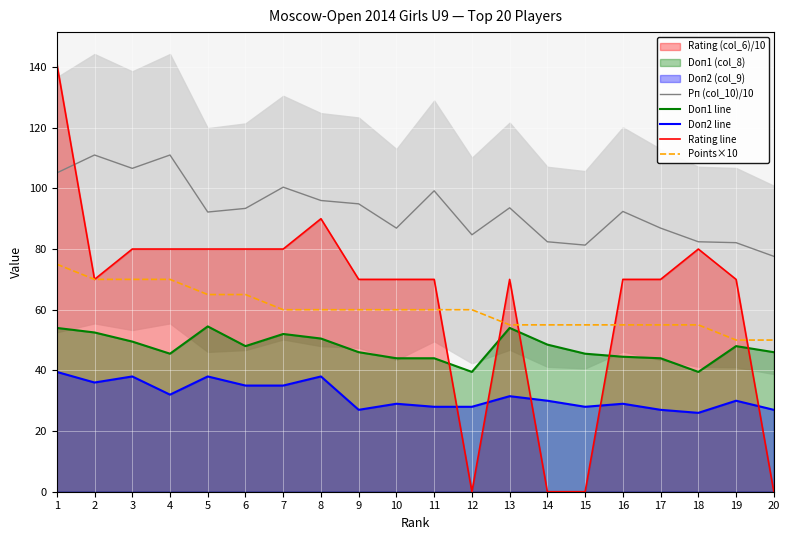

At how many categories does at least one series exceed 123?

1